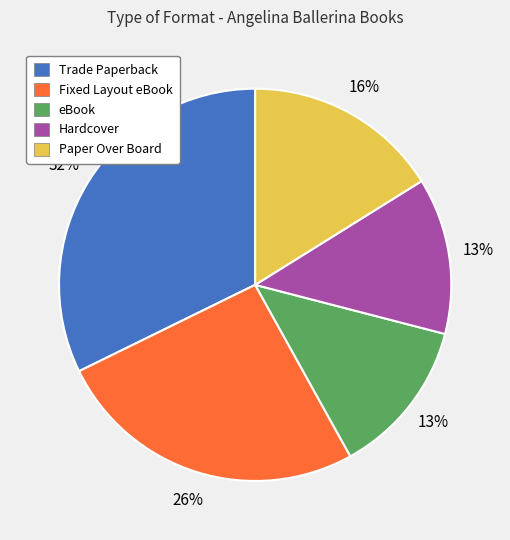

Combined, do Paper Over Board and eBook account for over 50%?

No